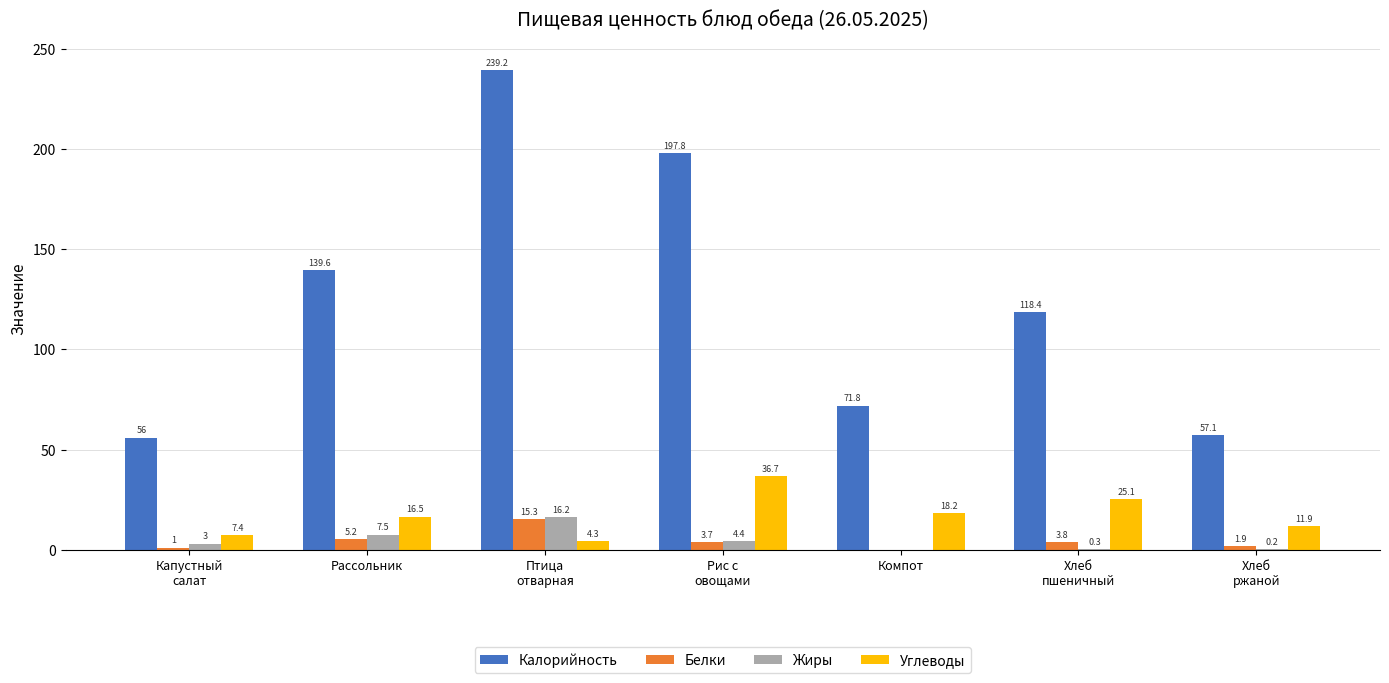

Reading right to left, list all the values displayed in this chart.

Калорийность: Хлеб
ржаной=57.1	Хлеб
пшеничный=118.4	Компот=71.8	Рис с
овощами=197.8	Птица
отварная=239.2	Рассольник=139.6	Капустный
салат=56.0
Белки: Хлеб
ржаной=1.9	Хлеб
пшеничный=3.8	Компот=0.0	Рис с
овощами=3.7	Птица
отварная=15.3	Рассольник=5.2	Капустный
салат=1.0
Жиры: Хлеб
ржаной=0.2	Хлеб
пшеничный=0.3	Компот=0.0	Рис с
овощами=4.4	Птица
отварная=16.2	Рассольник=7.5	Капустный
салат=3.0
Углеводы: Хлеб
ржаной=11.9	Хлеб
пшеничный=25.1	Компот=18.2	Рис с
овощами=36.7	Птица
отварная=4.3	Рассольник=16.5	Капустный
салат=7.4